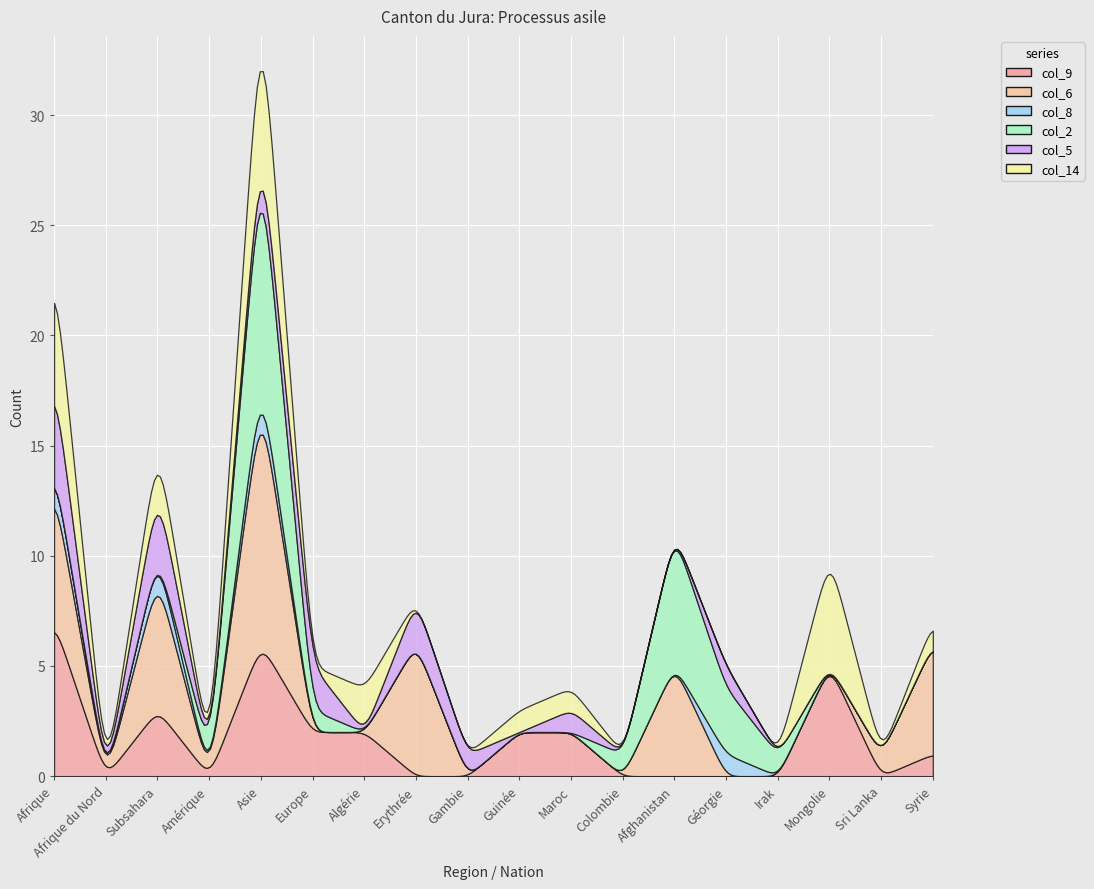

What is the label of the 10th point from the right?

Gambie